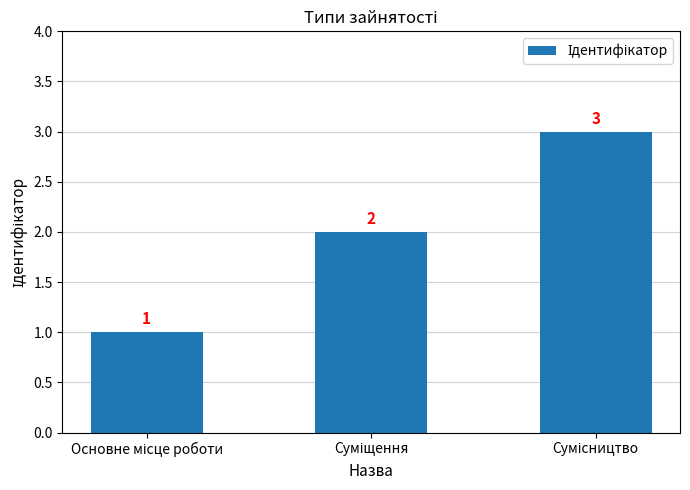

What is the value of the 2nd bar from the left?

2